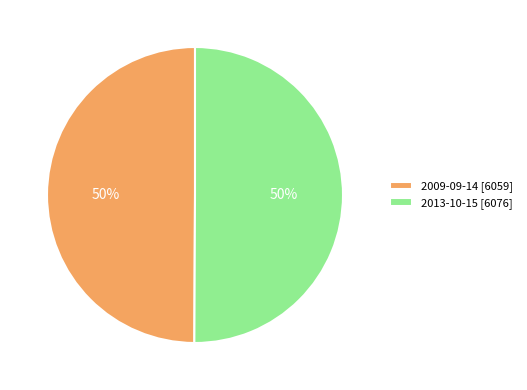

To the nearest percent, what portion does 2013-10-15 represent?

50%